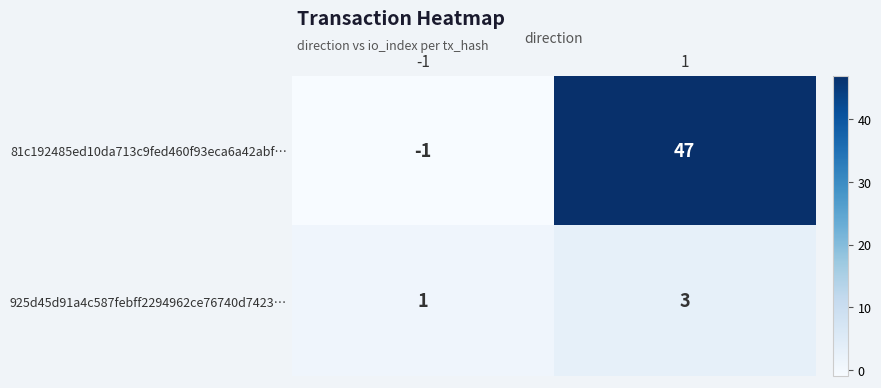

The 925d45d91a4c587febff2294962ce76740d7423… series shows 1 at -1. True or false?

True